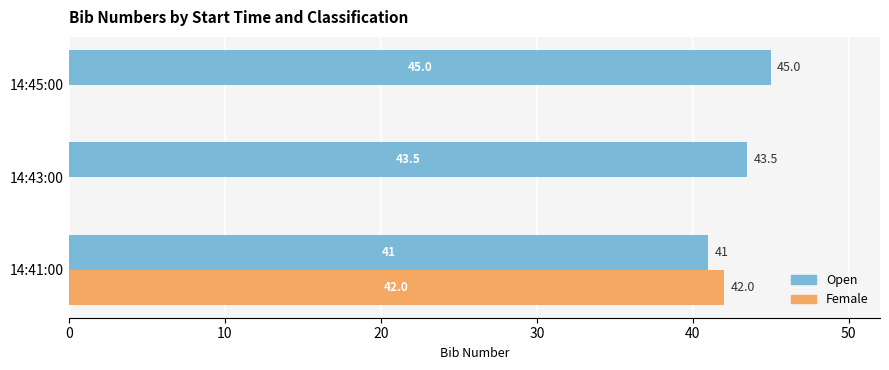

What is the sum of the Open values at 14:43:00 and 14:41:00?

84.5